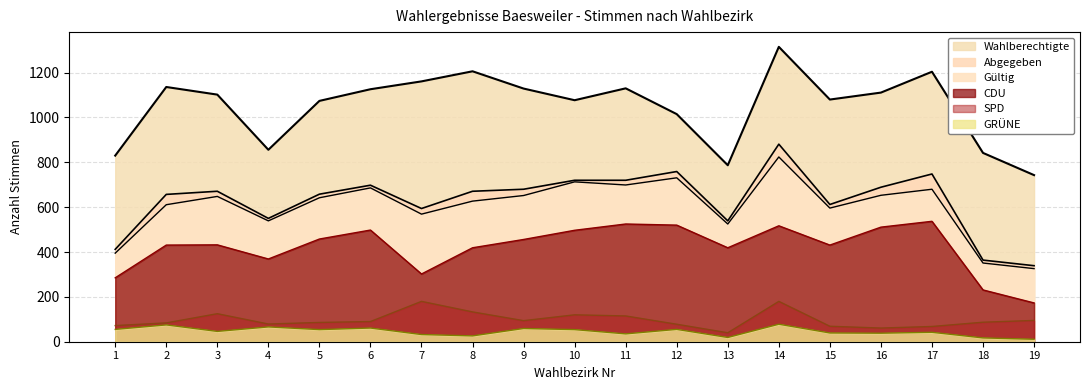

At which label is abgegeben closest to 610?

15